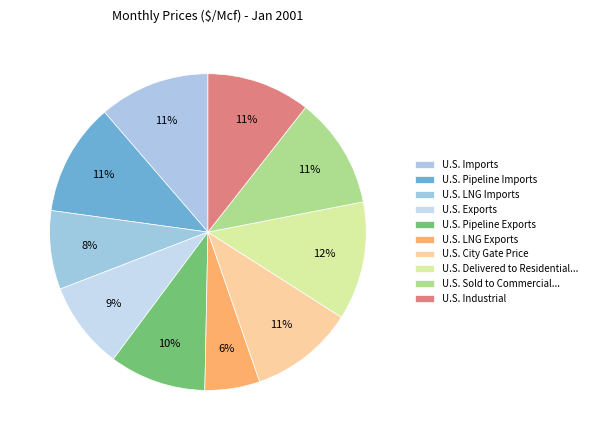

Is there a majority slice in this chart?

No